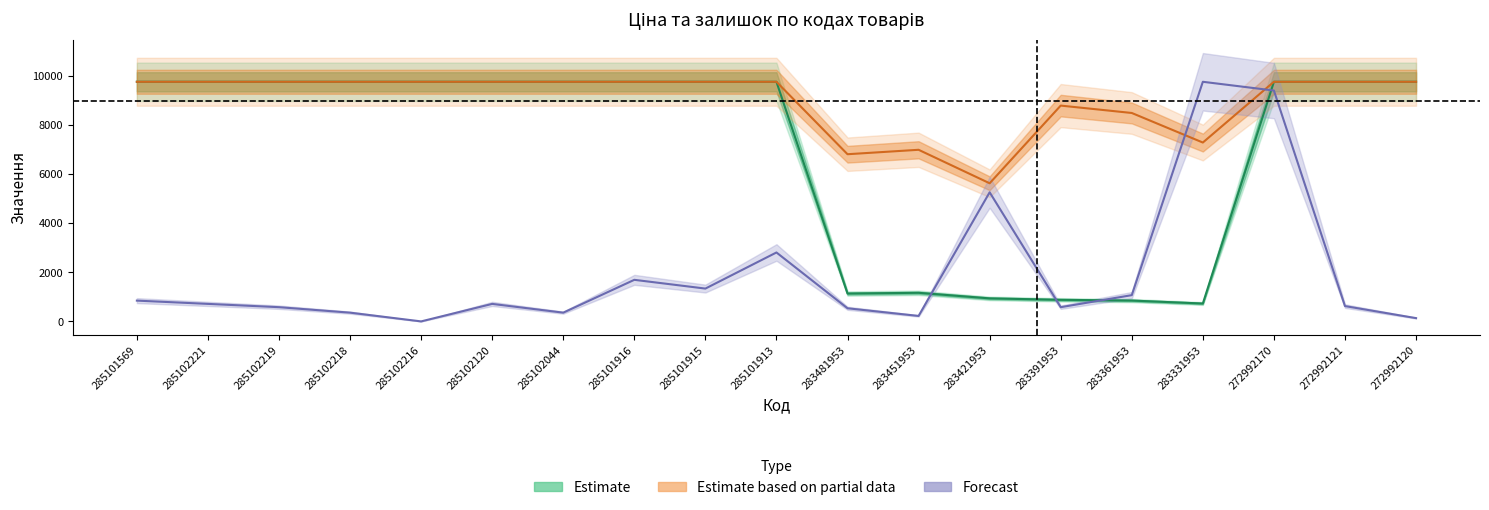

What is the sum of the Залишок values at 283481953 and 285102120?

1248.4